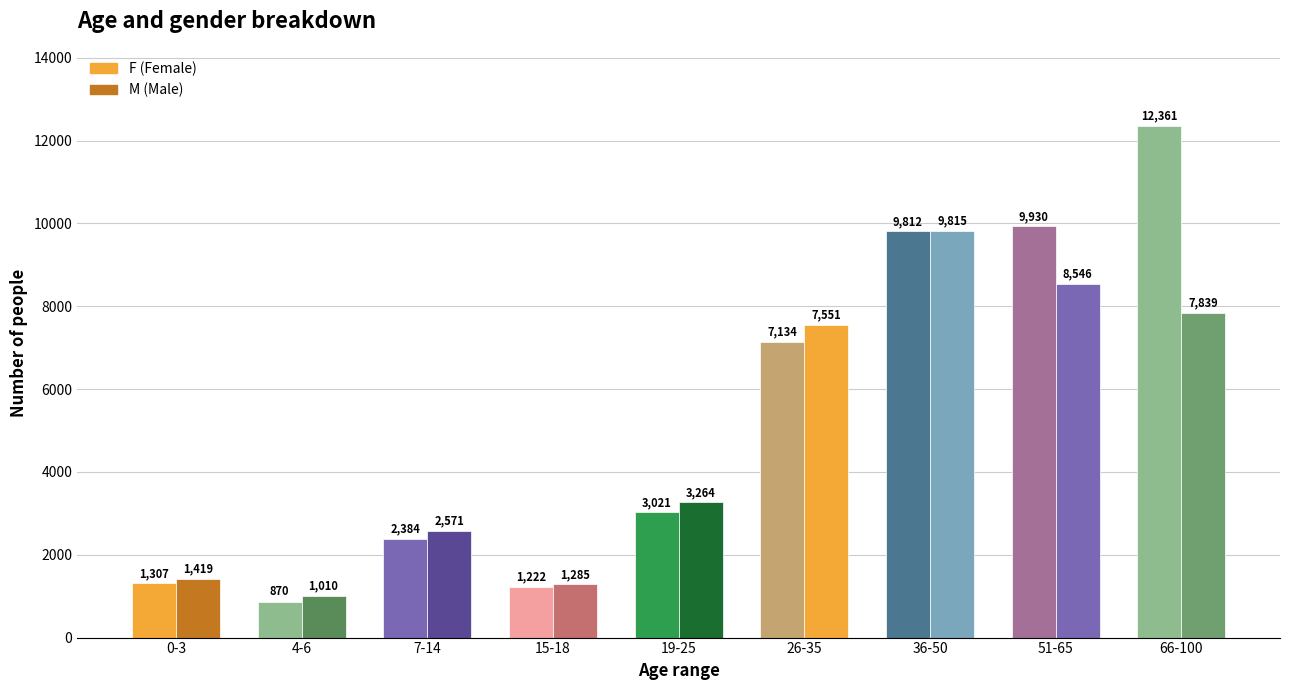

What is the label of the 1st bar from the left?

0-3